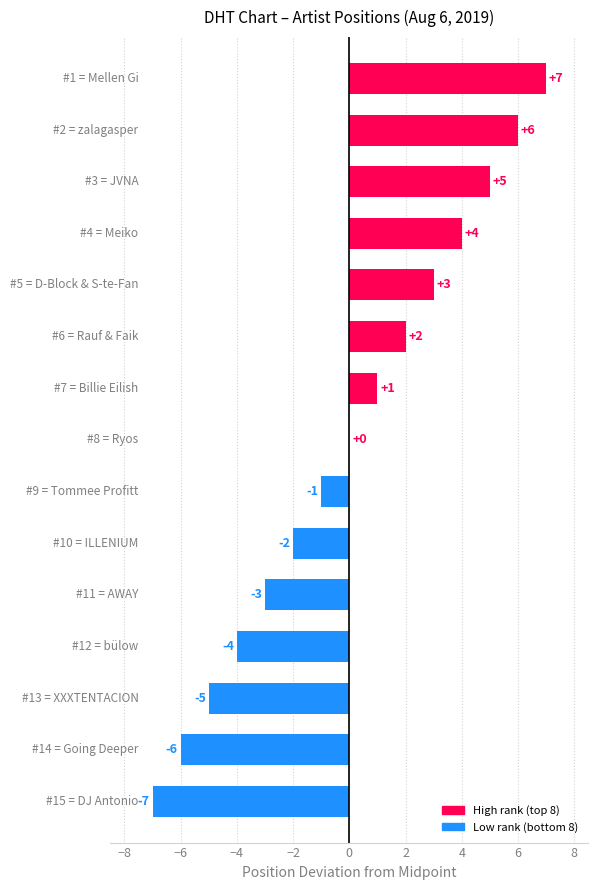

What is the maximum value shown in the chart?

7